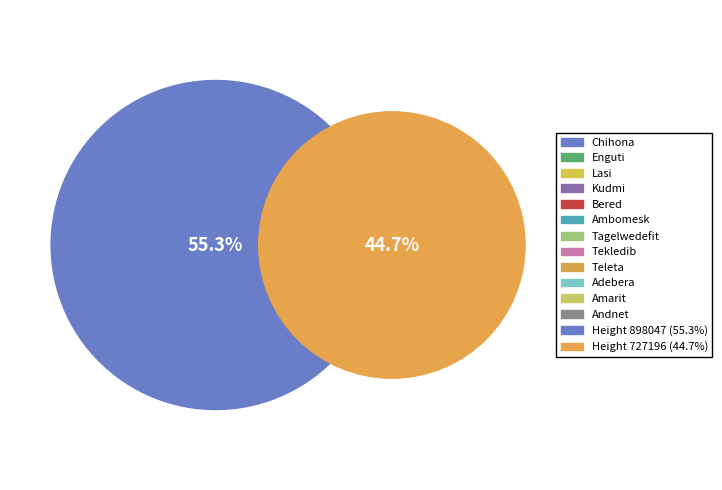

What is the change in value from Height 898047 to Height 727196?

-170851